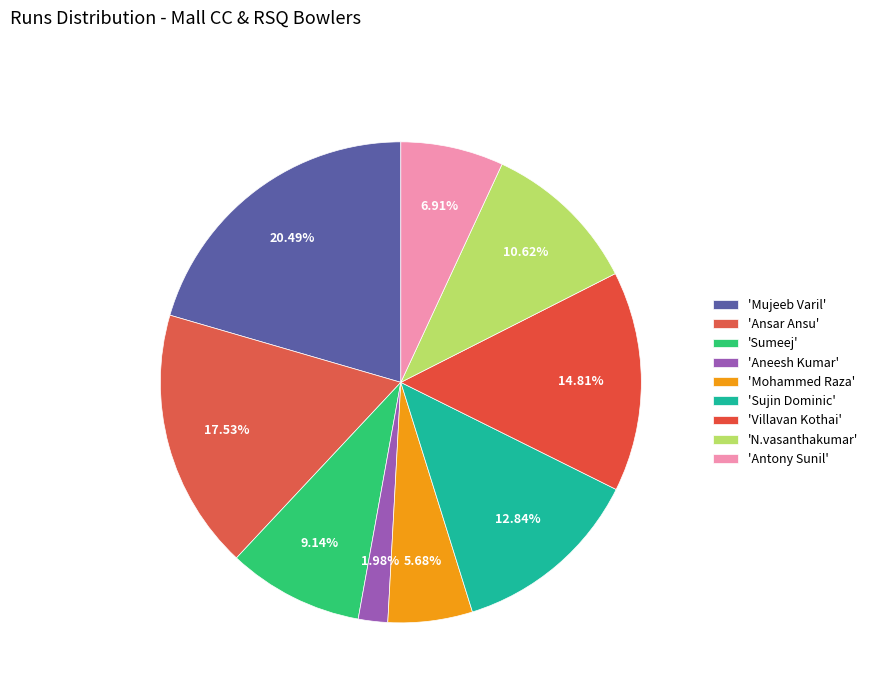

Which category has the smallest portion of the pie?

Aneesh Kumar